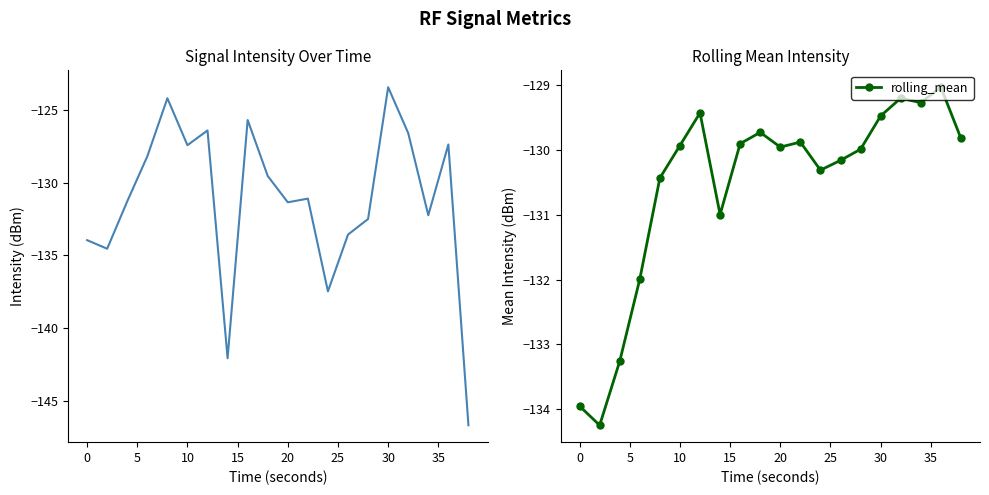

Rank the series by their average value, from highest to lowest.

rolling_mean, intensity(dBm)